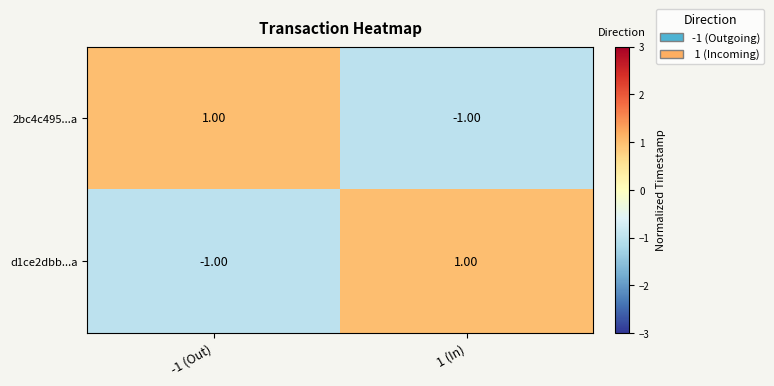

Count the number of categories in the chart.

2